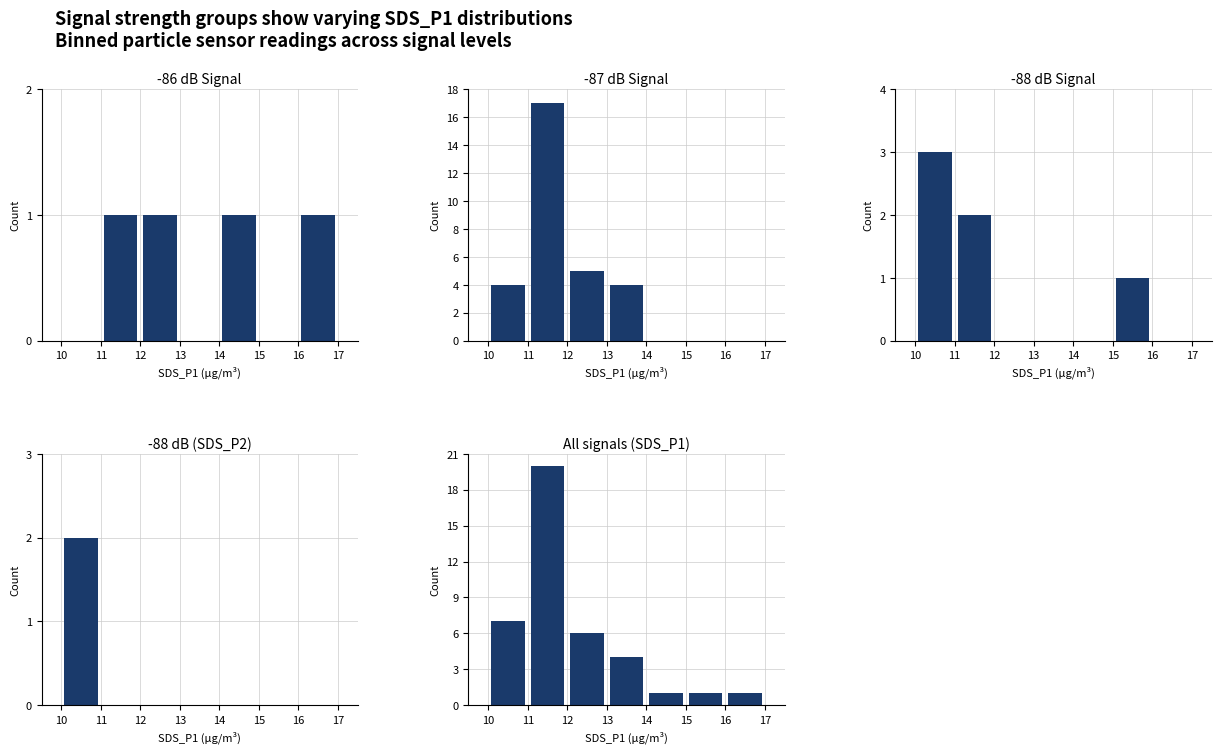

What is the sum of all -87 dB Signal values?

30